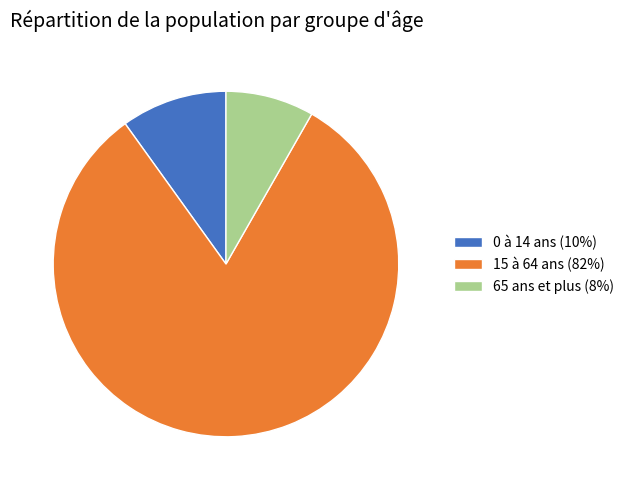

Is it true that 0 à 14 ans is 23% of the pie?

False